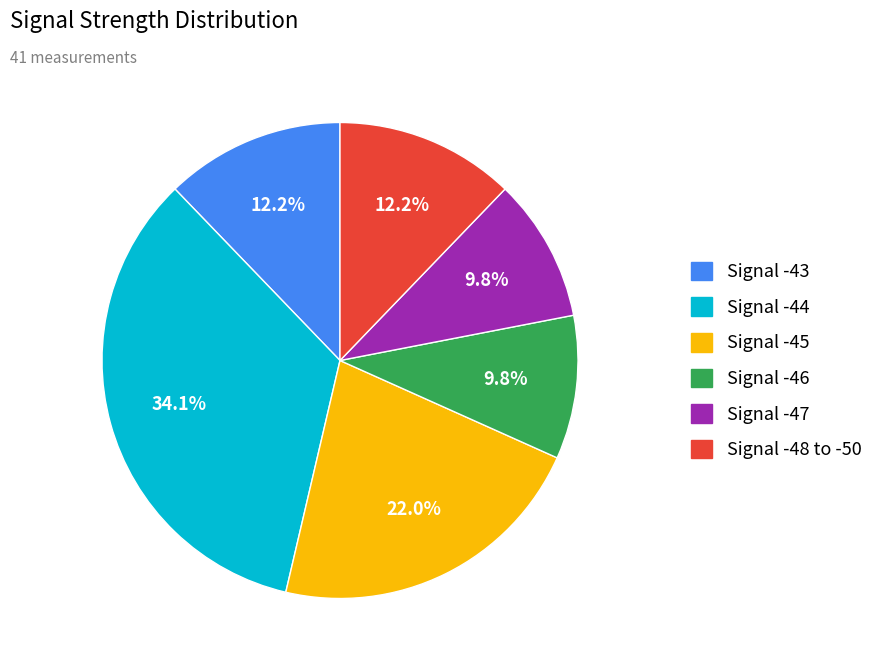

Is there a majority slice in this chart?

No